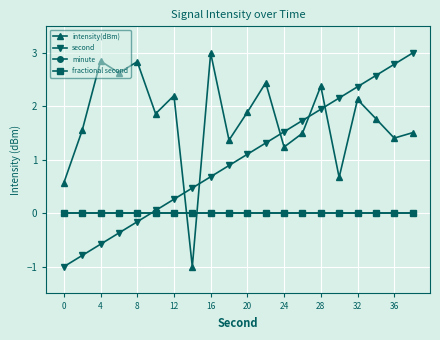

Which series has the widest spread of values?

intensity(dBm)